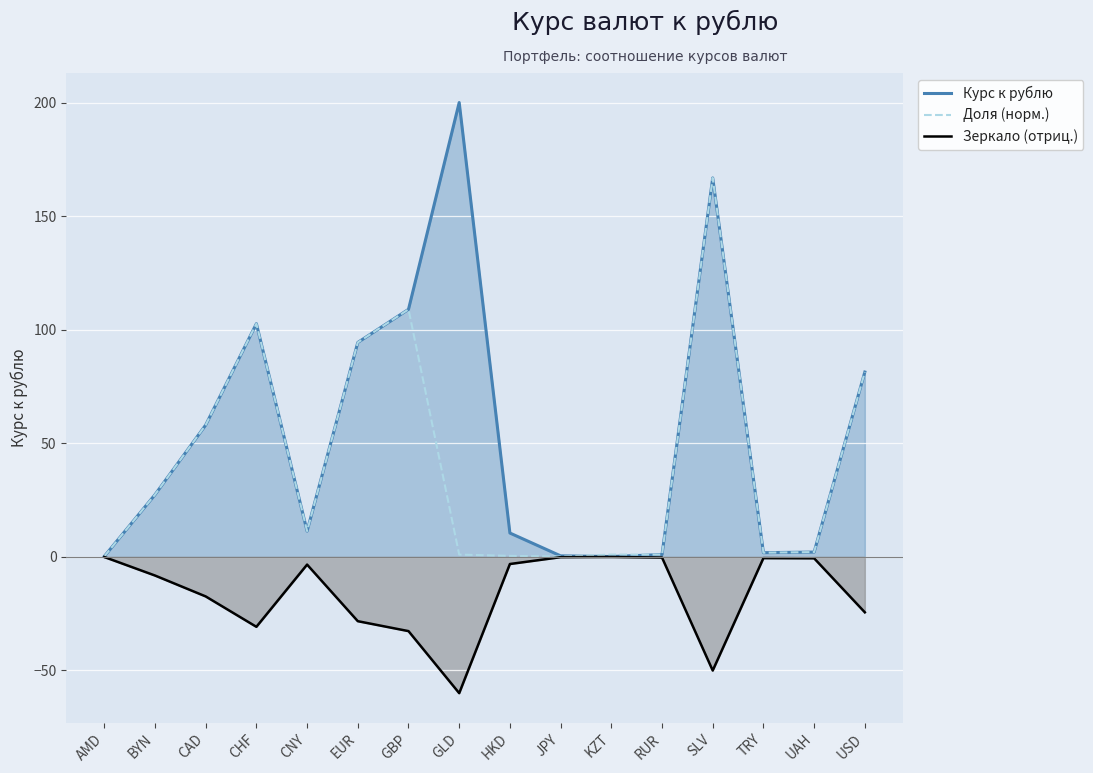

What is the maximum value for Доля (норм.)?

166.8